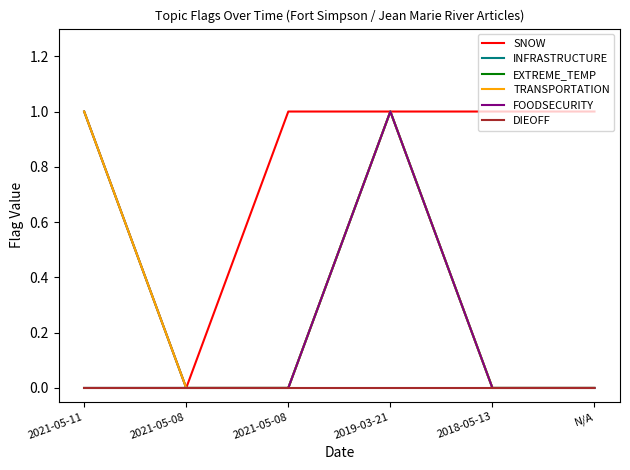

How many data points in SNOW are less than 1?

1